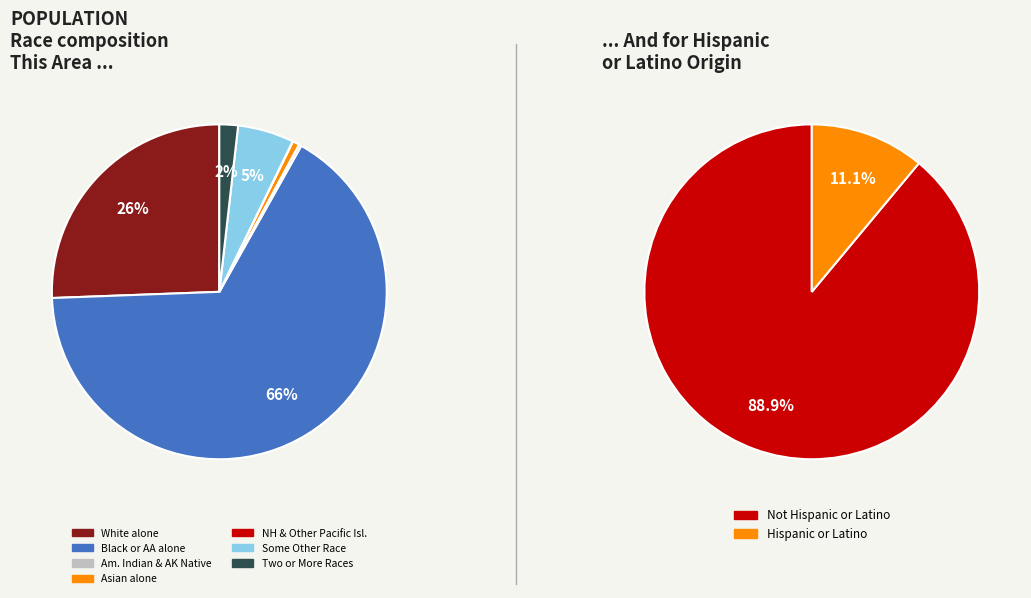

Is it true that White alone is 38% of the pie?

False